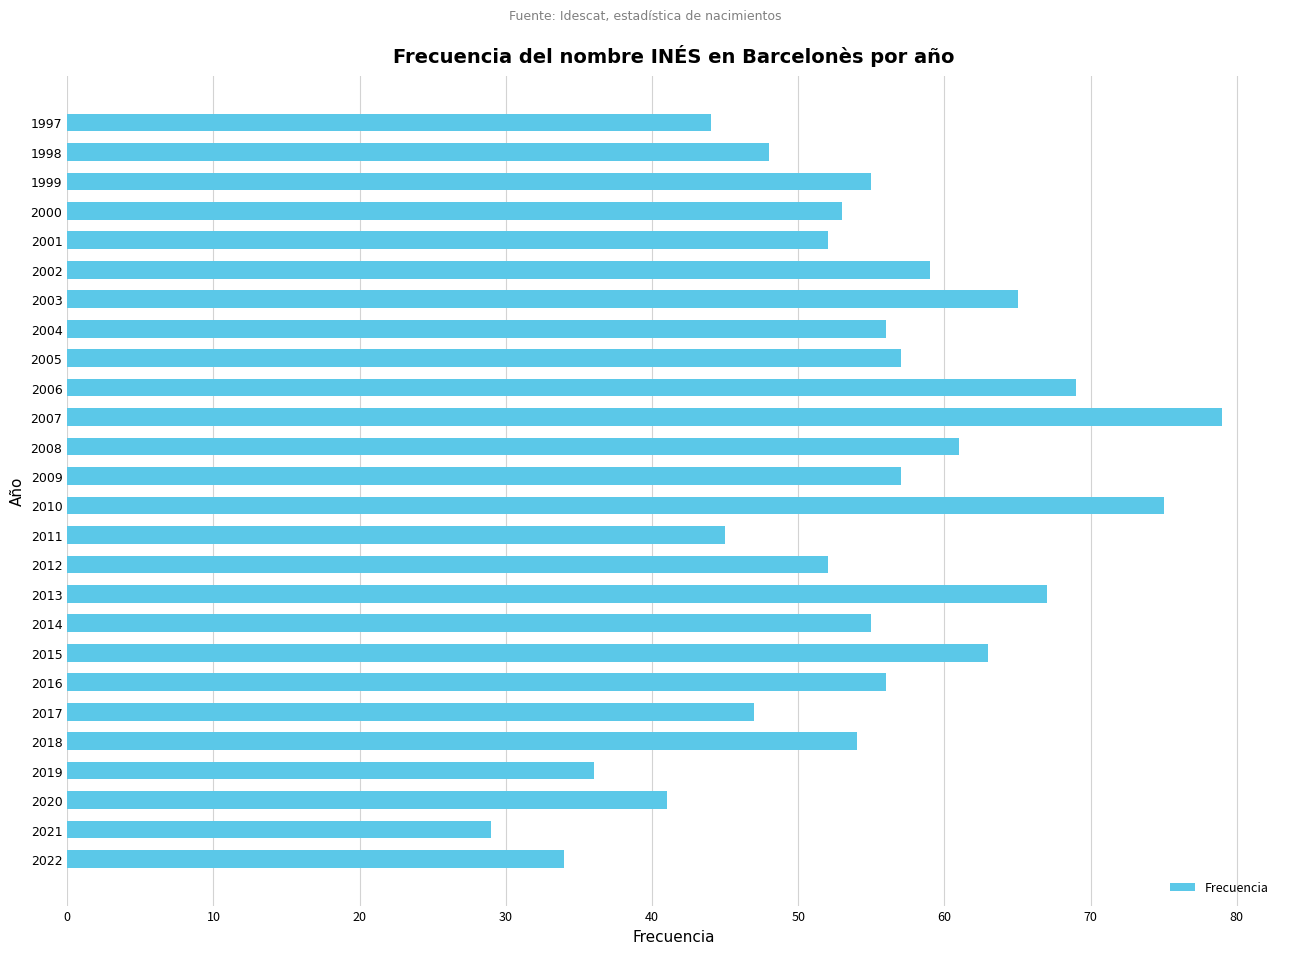

What is the sum of all values?

1409